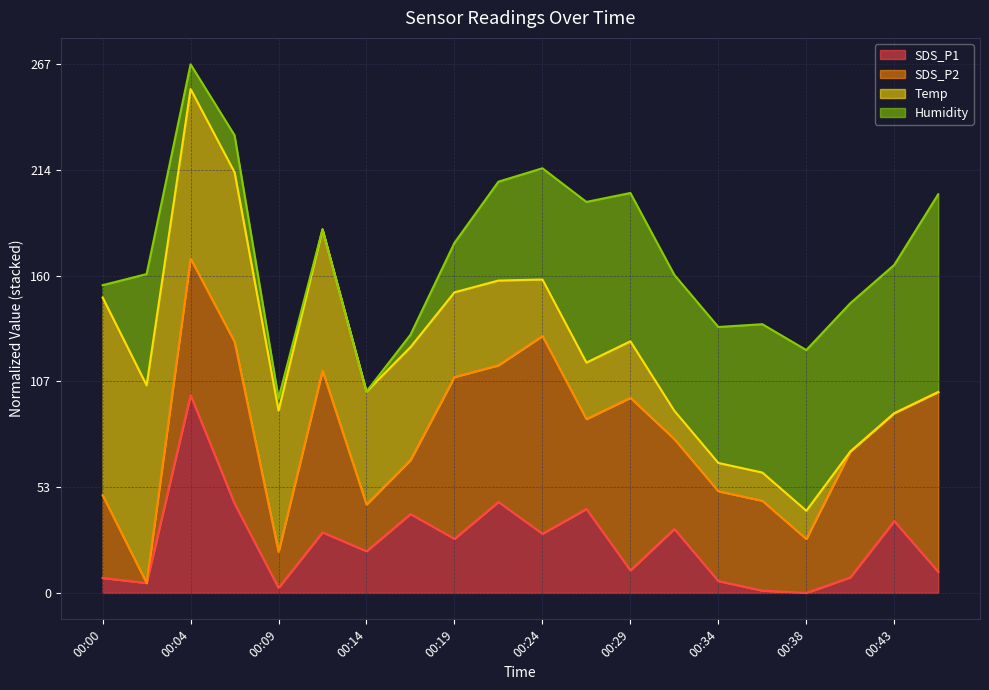

The value of SDS_P1 (line) at 00:19 is 9.6. True or false?

False